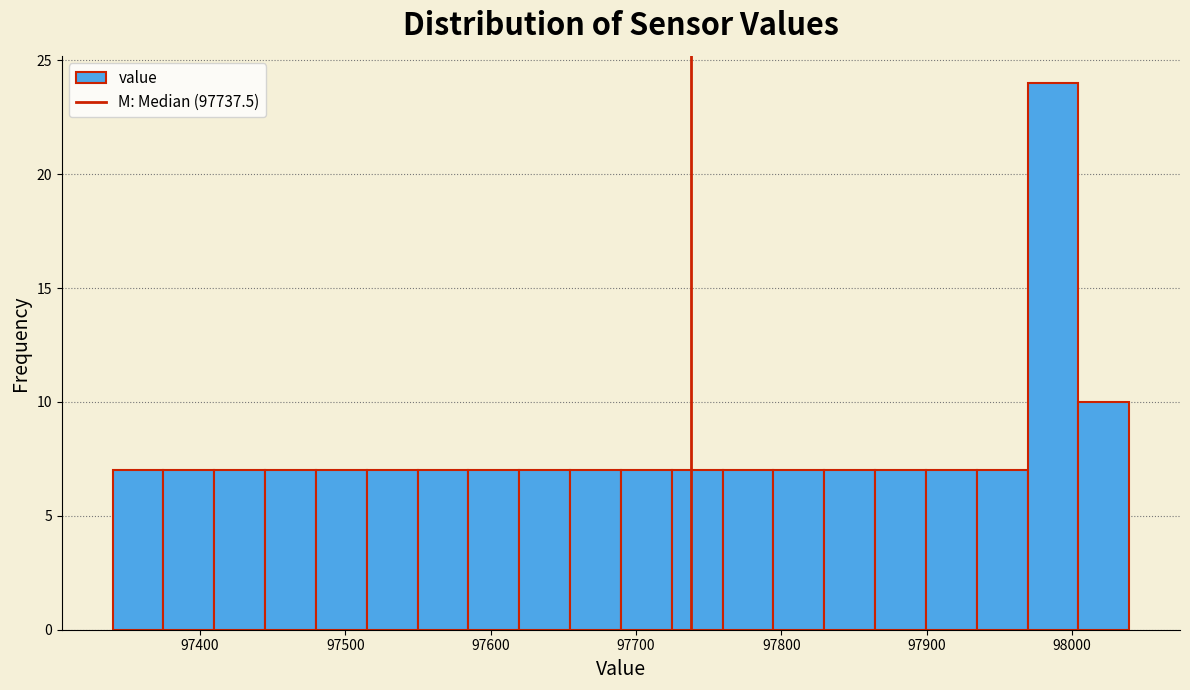

Read against the x-axis, roughly where is the centre of the tallest bar?

97990